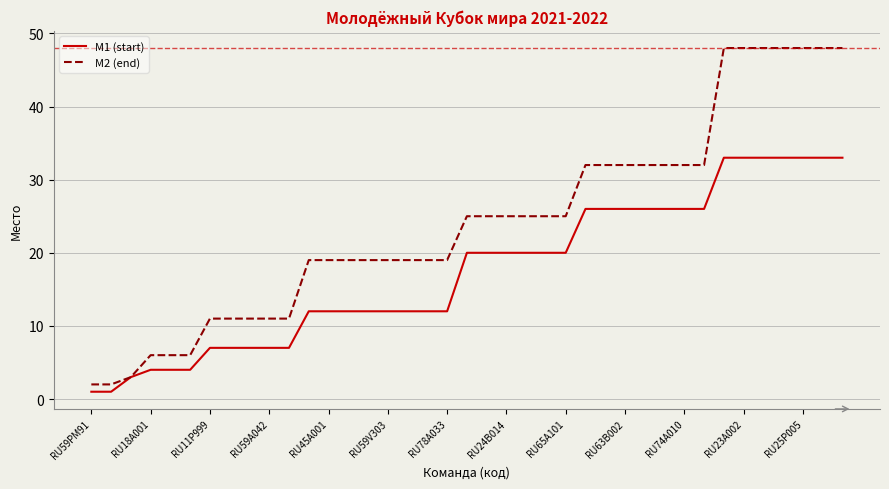

Which series has the largest total across all categories?

M2 (end)